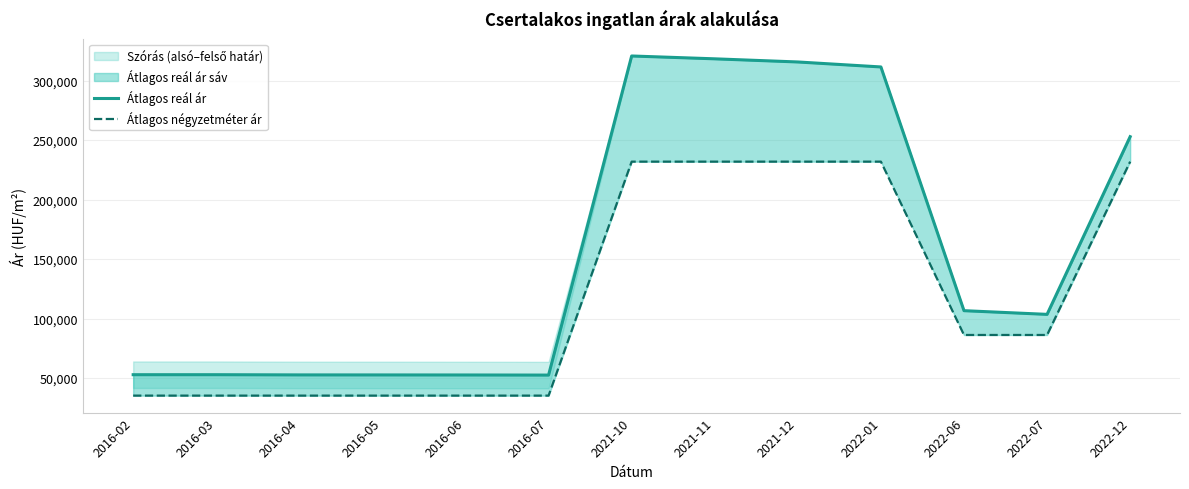

Reading left to right, list all the values displayed in this chart.

Átlagos reál ár: 52810	52810	52641	52615	52577	52486	320688	318297	315657	311469	106621	103522	252866
Átlagos négyzetméter ár: 35230	35230	35230	35230	35230	35230	231884	231884	231884	231884	86206	86206	231884